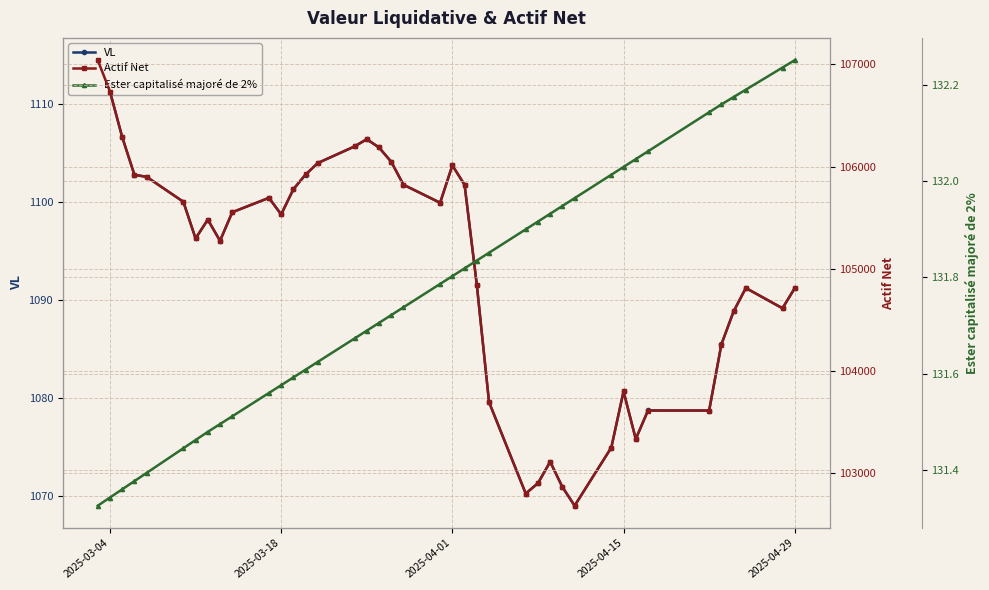

What is the maximum value for Actif Net?

107042.4